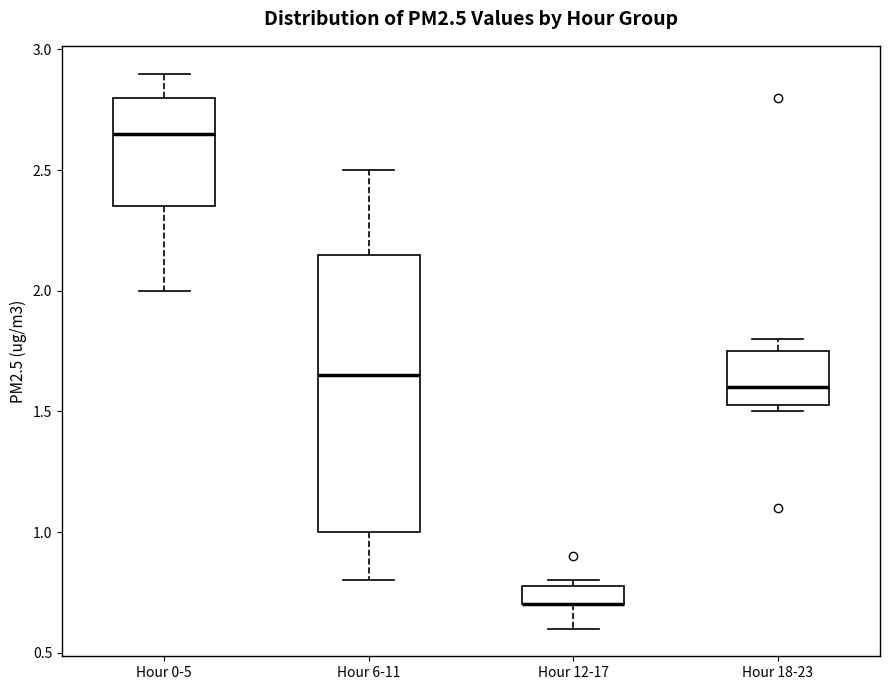

Where does the median line of the box for Hour 6-11 sit on the y-axis? The values are not printed on the chart, so give them approximately, as read against the axis.

1.65